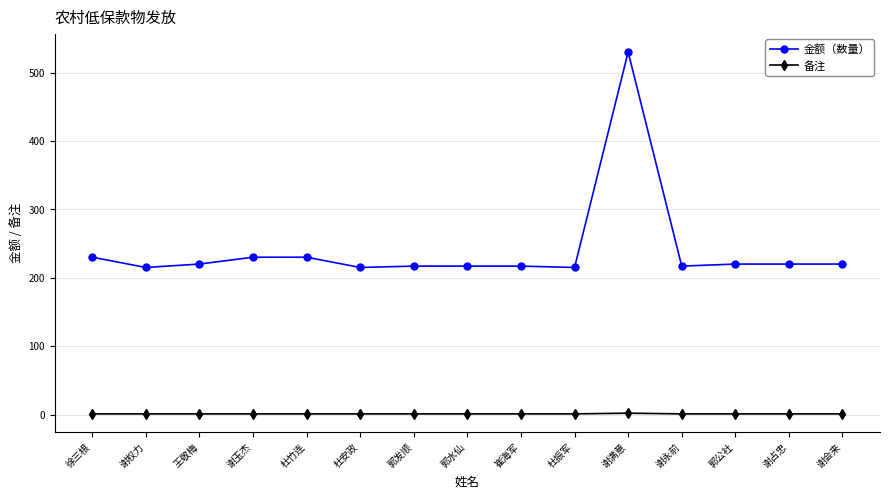

What is the highest value of the 金额（数量） series?

530